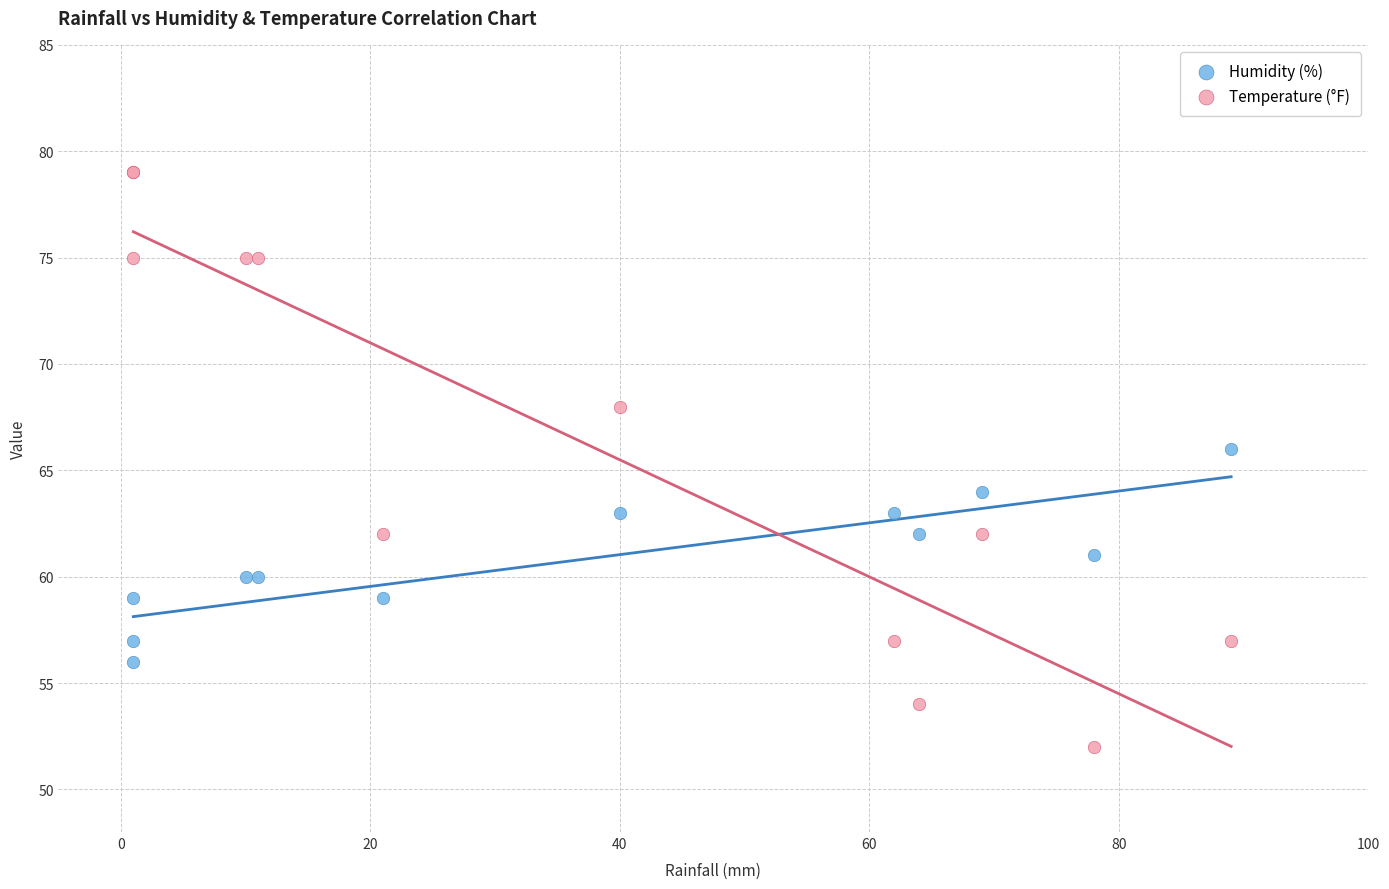

Which series contains the lowest Y value?

Temperature (°F)